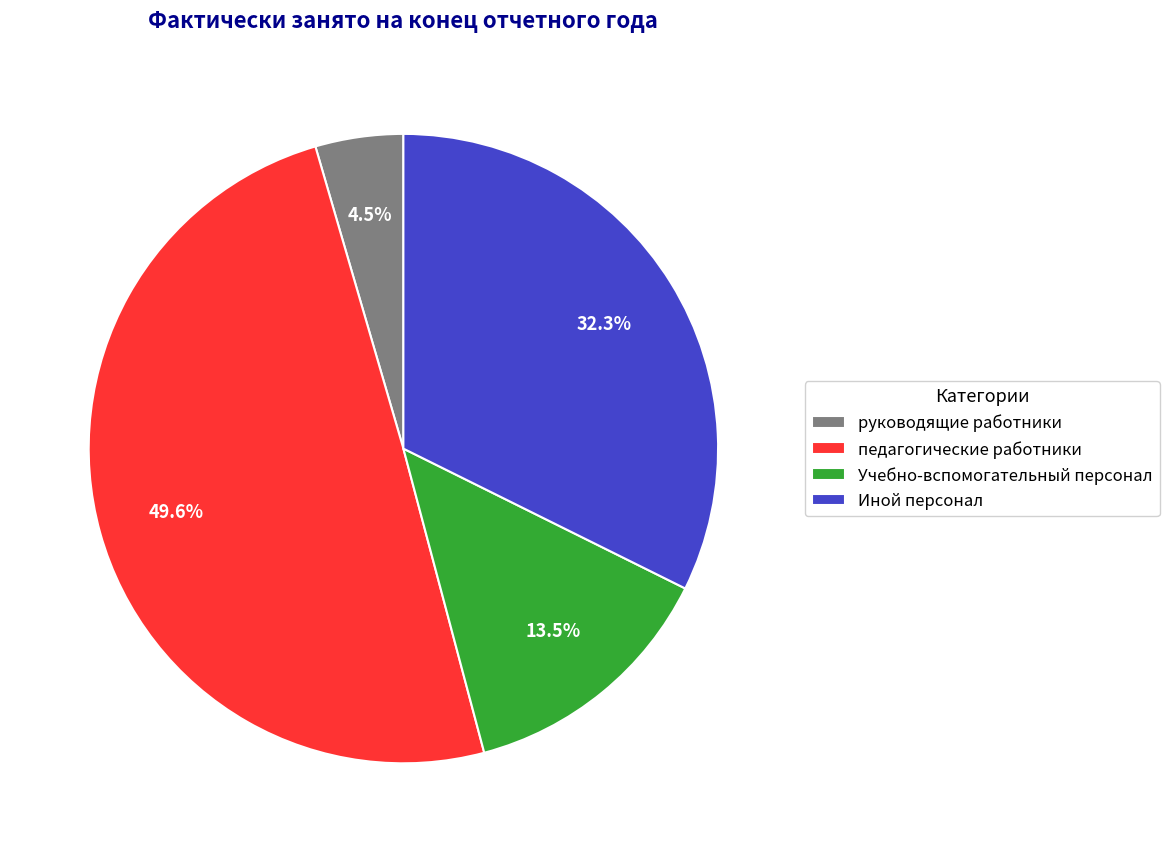

Is there a majority slice in this chart?

No